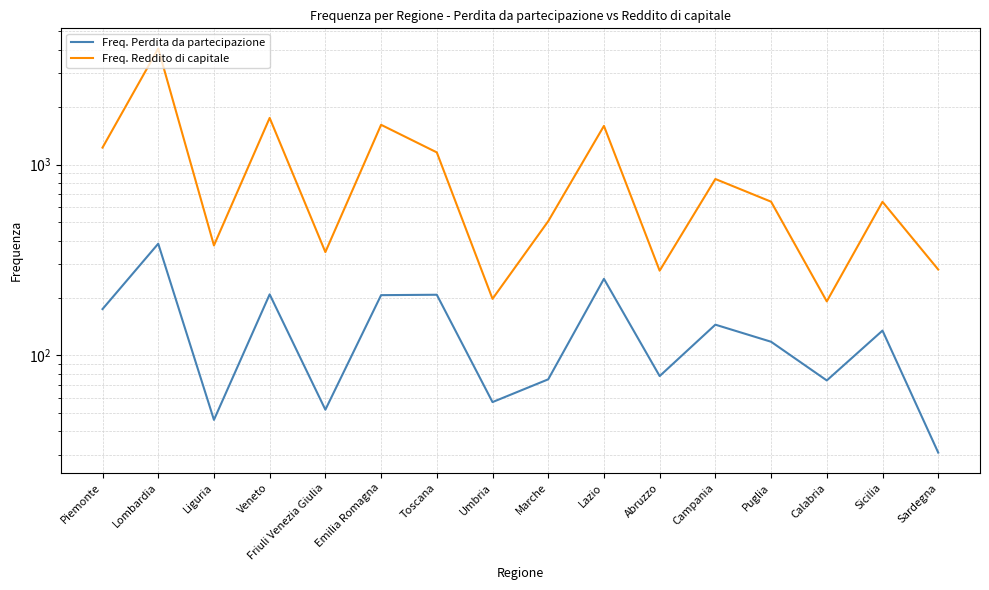

Is it true that Freq. Perdita da partecipazione equals 327 at Emilia Romagna?

False